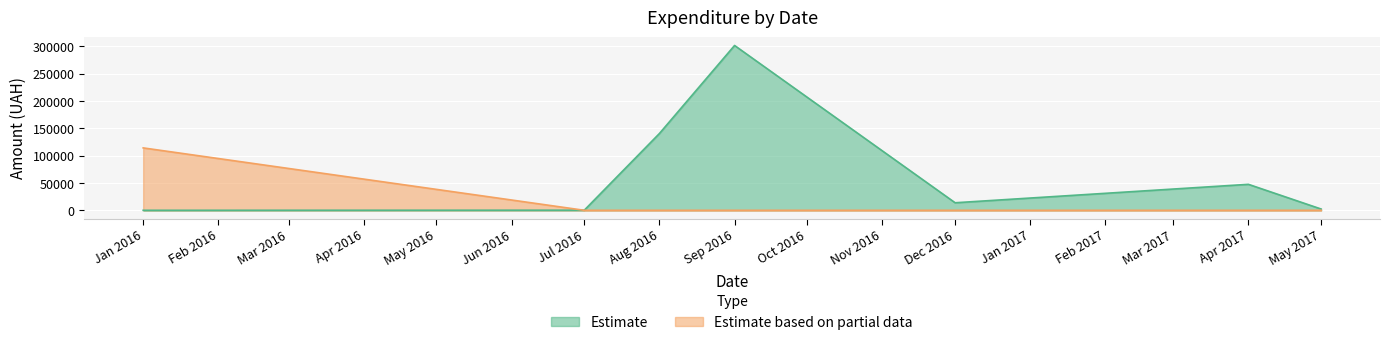

Is the value of Estimate at 2 greater than the value of Estimate based on partial data at 15?

Yes